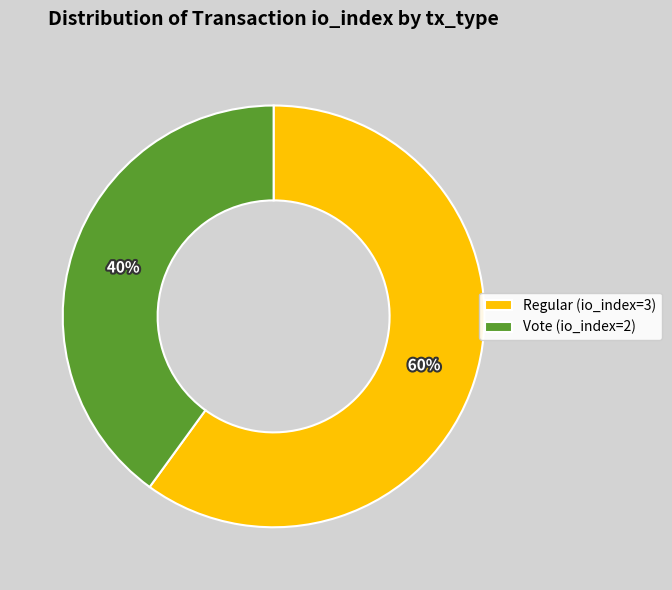

True or false: Regular (io_index=3) accounts for 54% of the total.

False